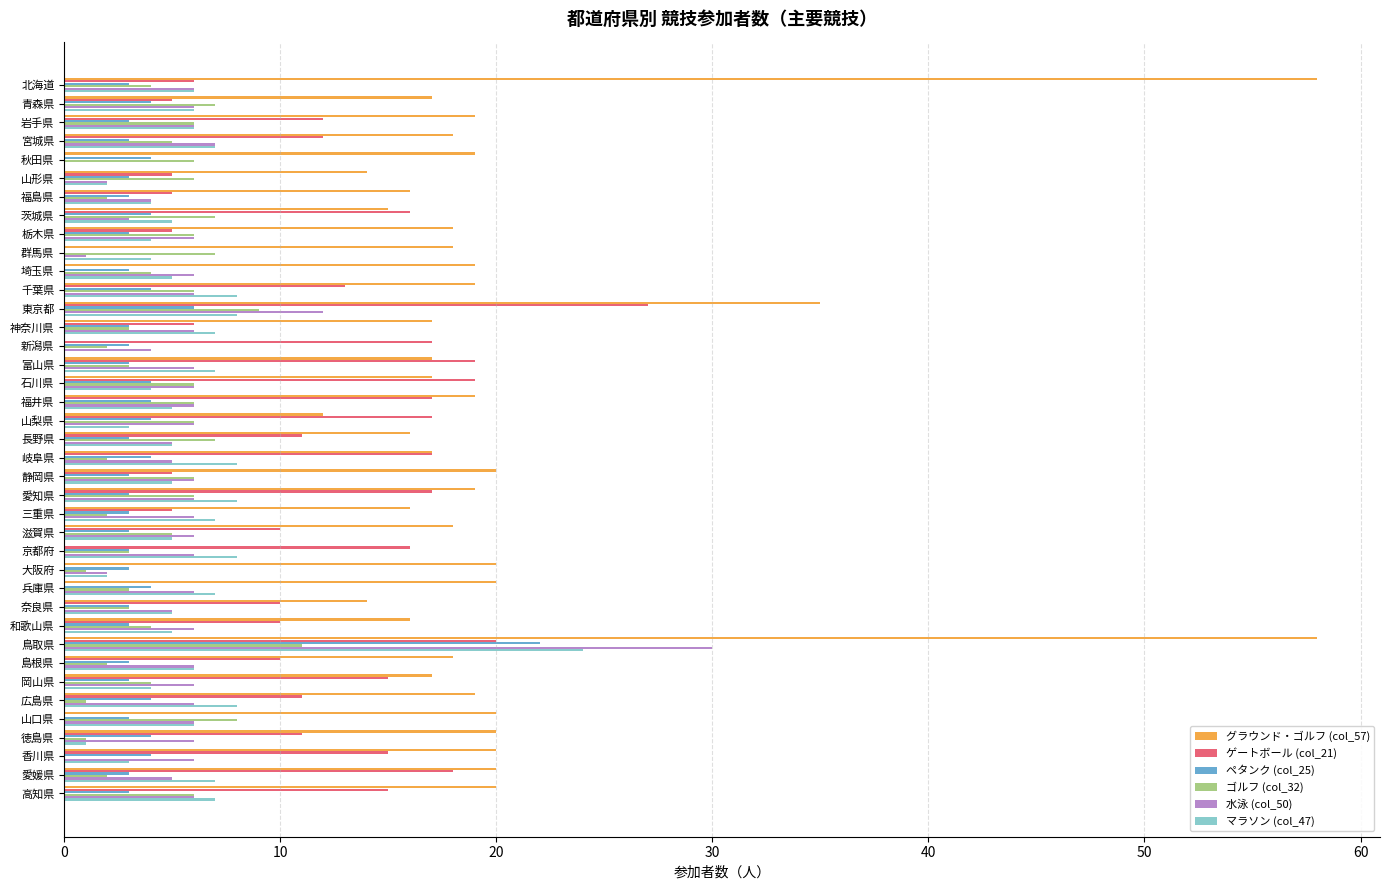

Which series has the largest total across all categories?

グラウンド・ゴルフ (col_57)